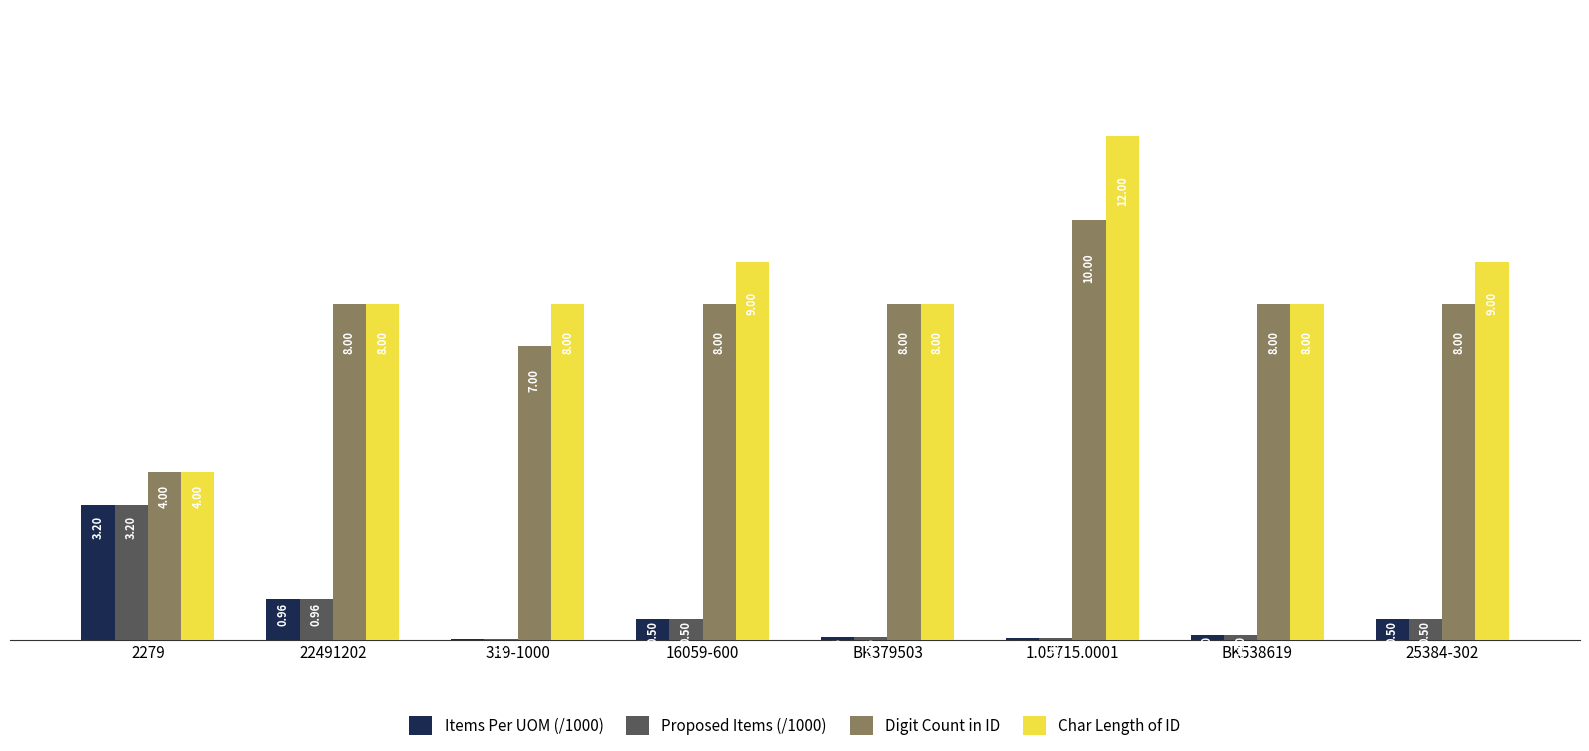

Which series changed the most between 22491202 and 319-1000?

Digit Count in ID